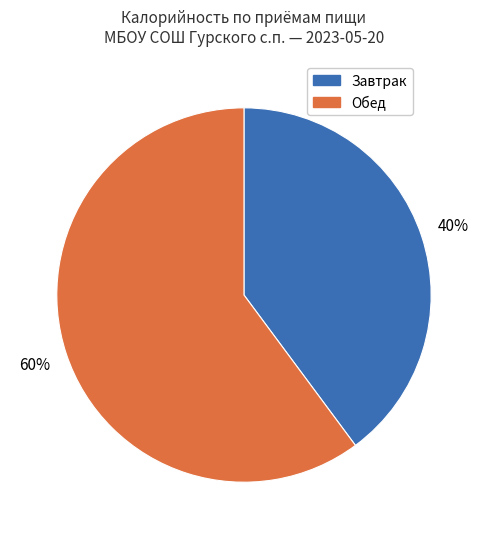

Count the number of slices in the pie.

2